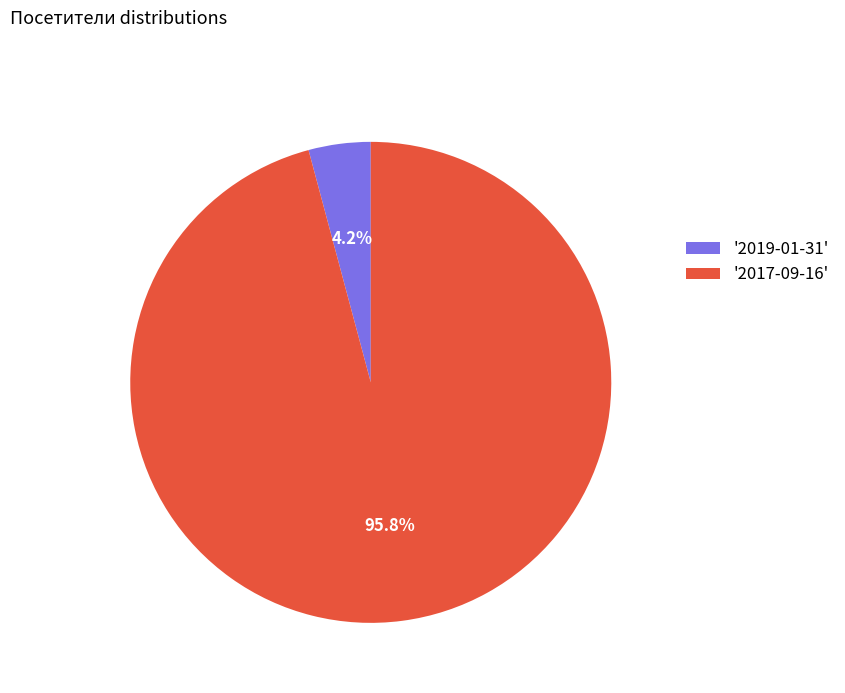

Combined, do '2017-09-16' and '2019-01-31' account for over 50%?

Yes